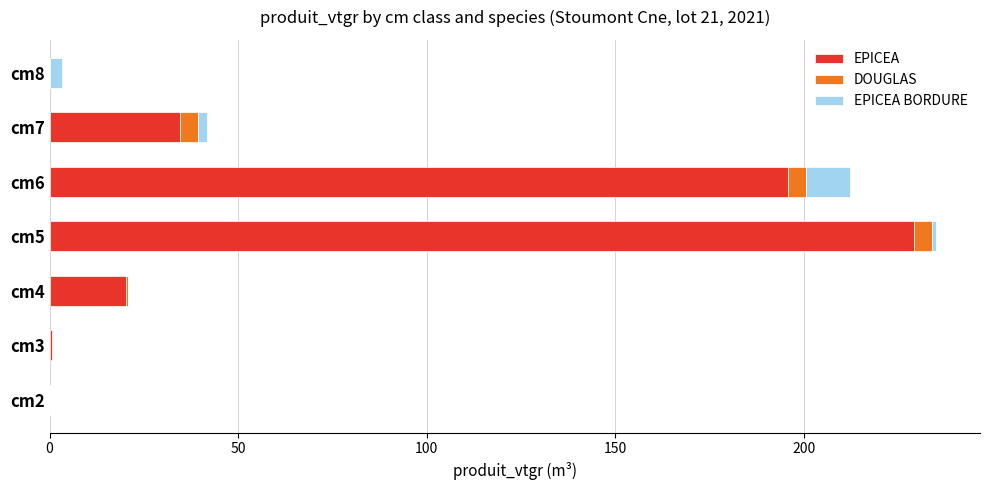

The EPICEA series shows 57.7 at cm5. True or false?

False